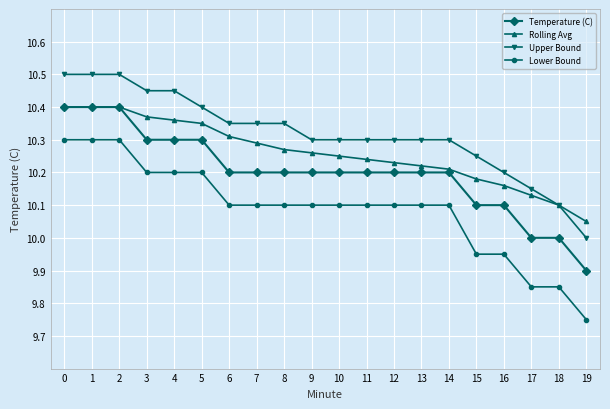

List the series in order of their overall mean, highest first.

Upper Bound, Rolling Avg, Temperature (C), Lower Bound